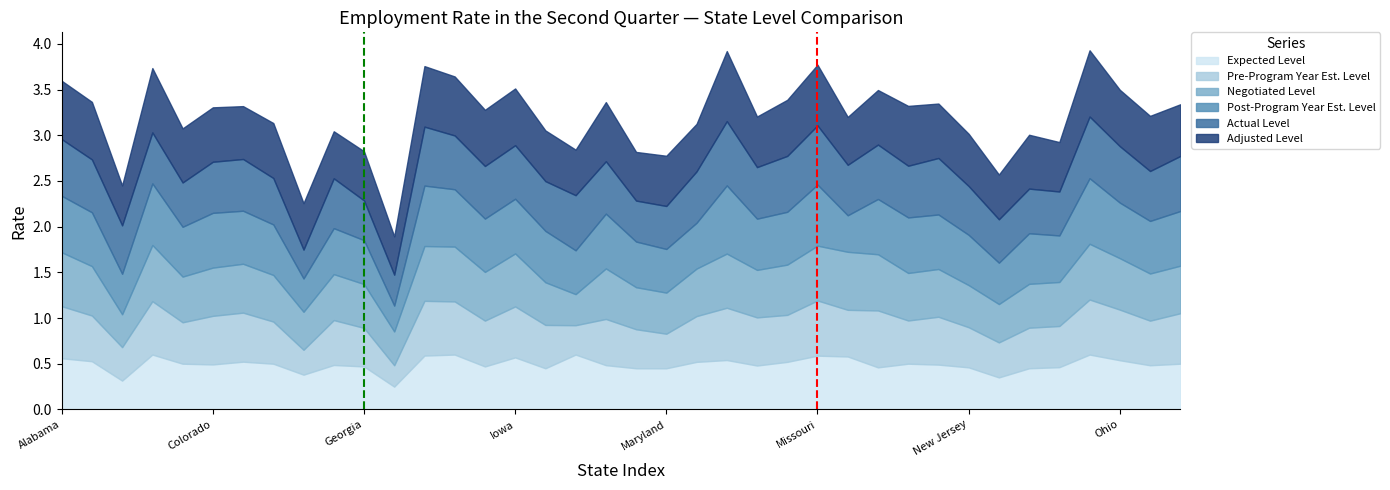

The Post-Program Year Est. Level series shows 0.5 at Maine. True or false?

True